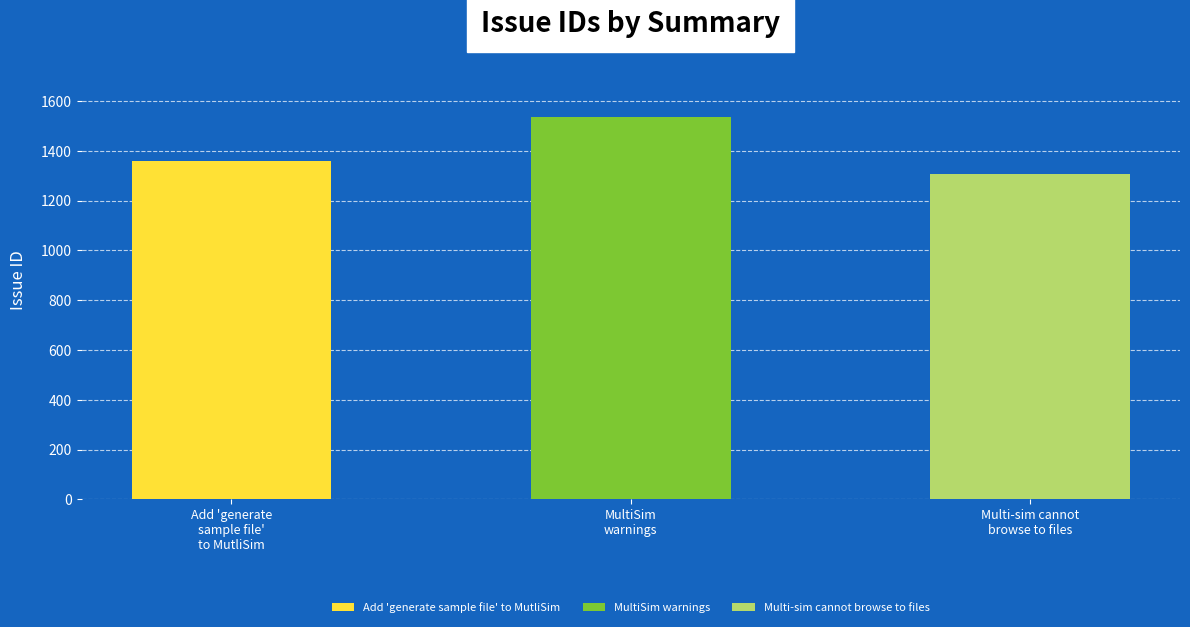

List the labels in order of value, smallest first.

Multi-sim cannot
browse to files, Add 'generate
sample file'
to MutliSim, MultiSim
warnings